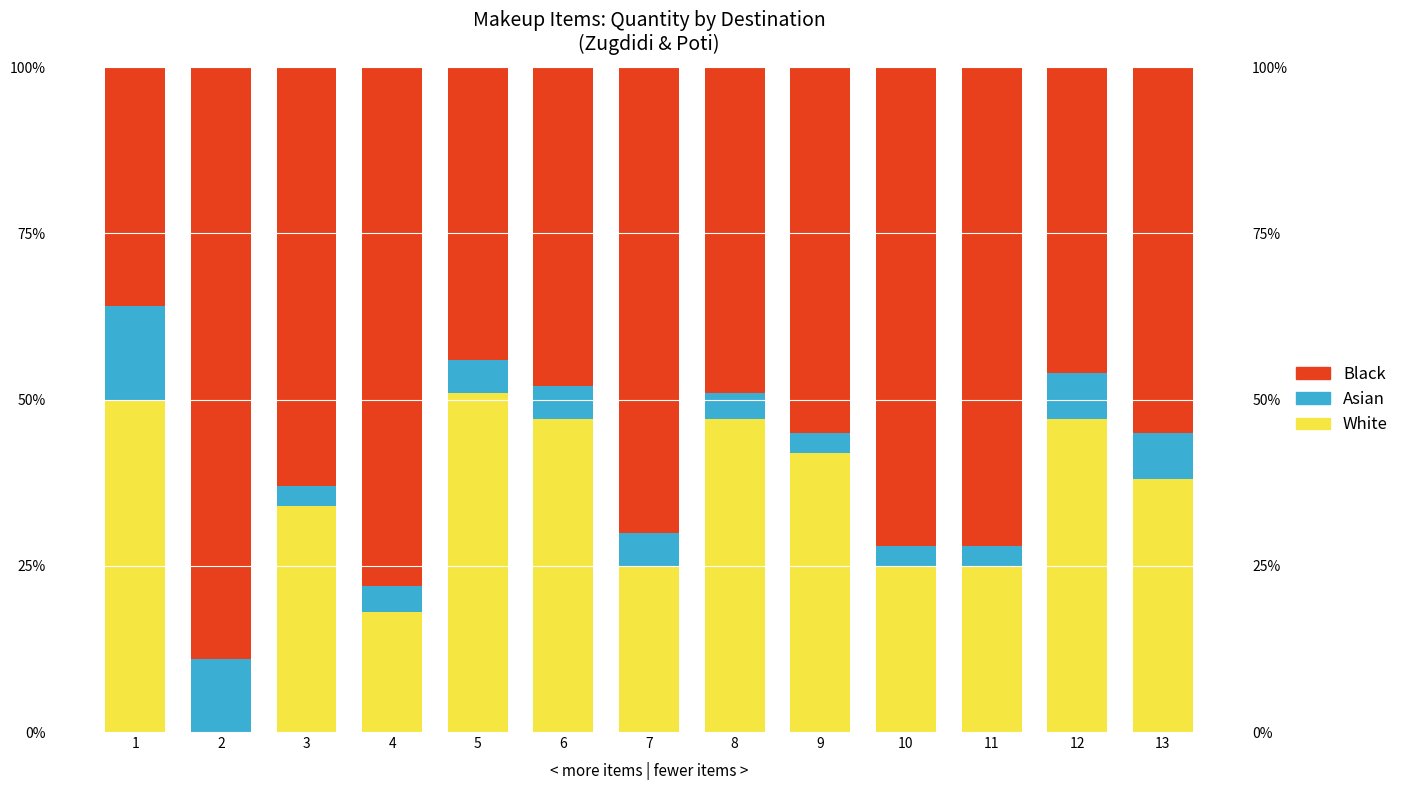

What is the greatest value displayed?

89